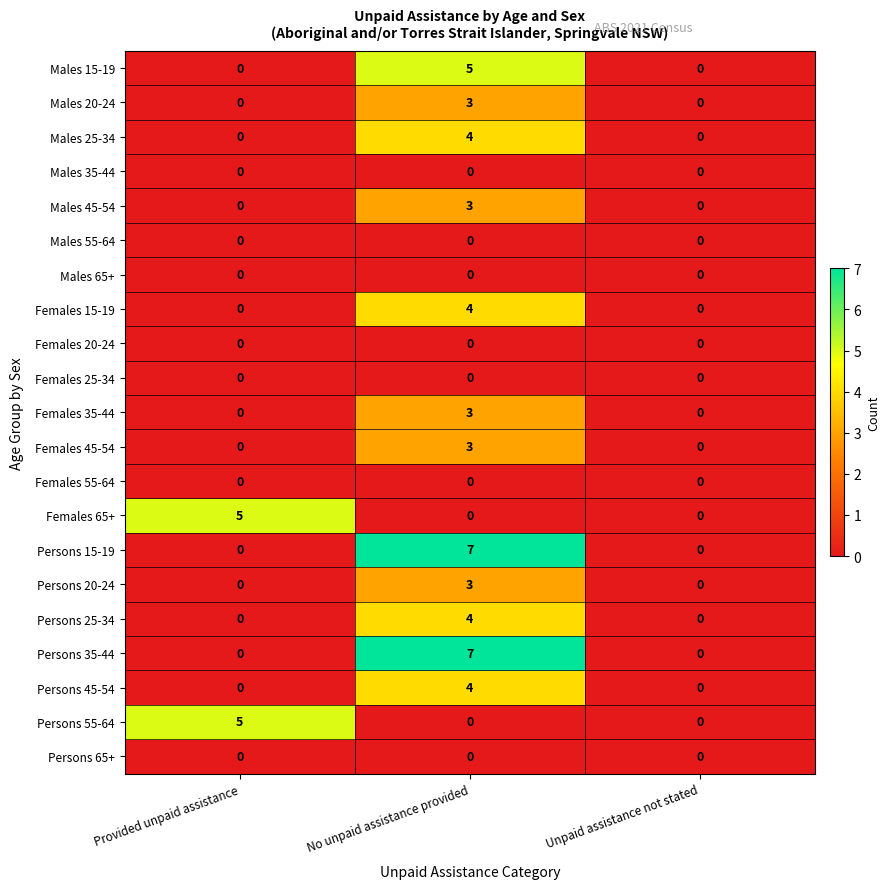

What is the greatest value displayed?

7